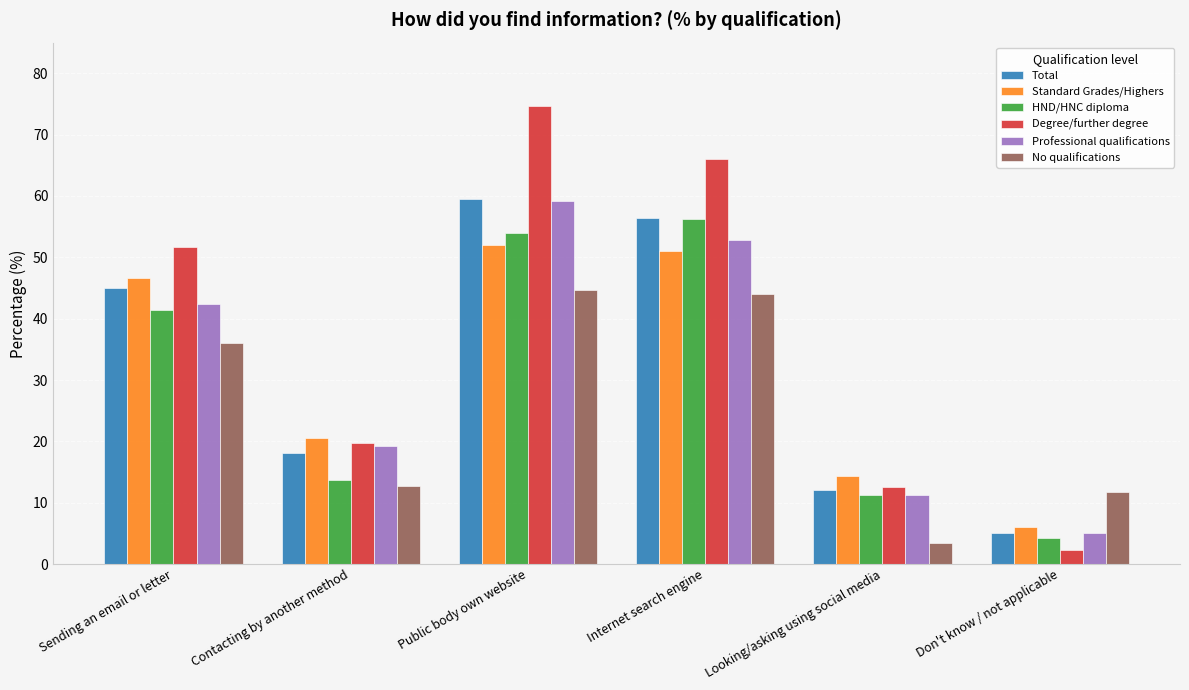

Are the bars grouped side by side (vs. stacked)?

Yes